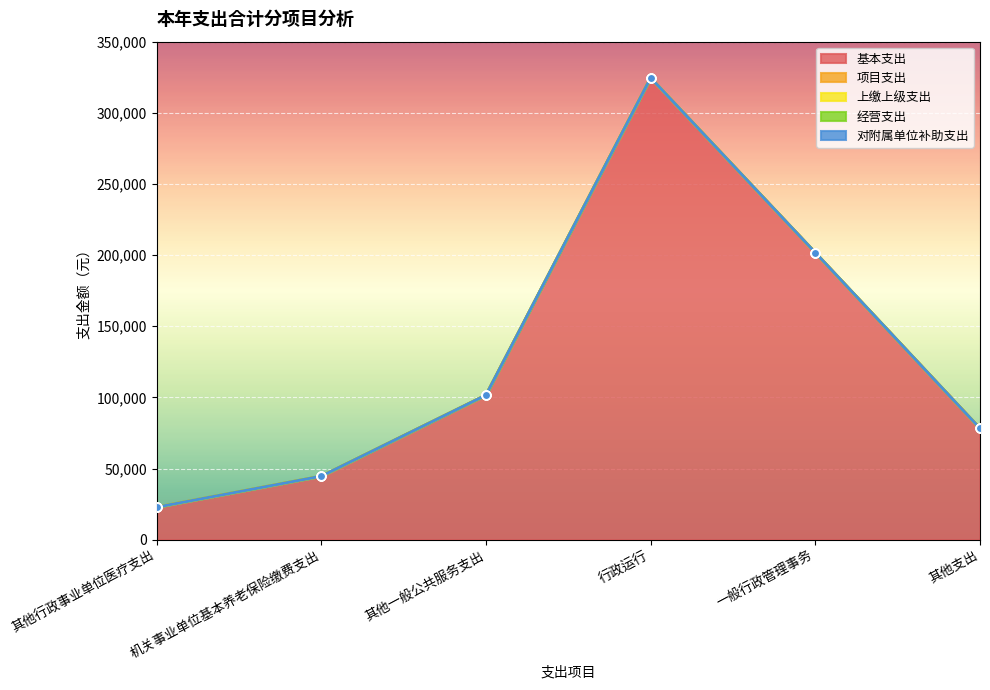

At which category is the sum across all series the highest?

行政运行